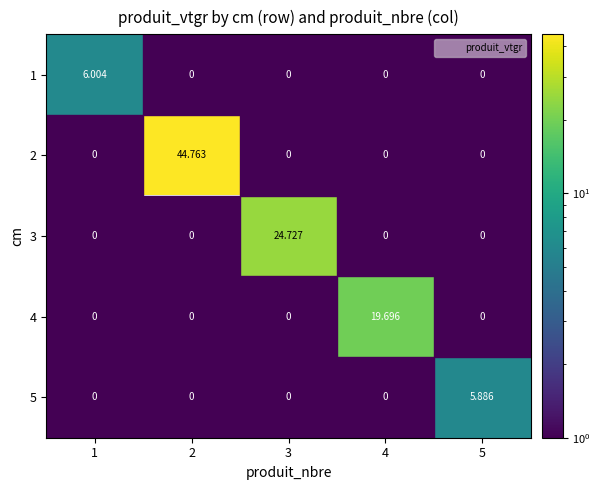

Which series has the largest range (max minus min)?

2